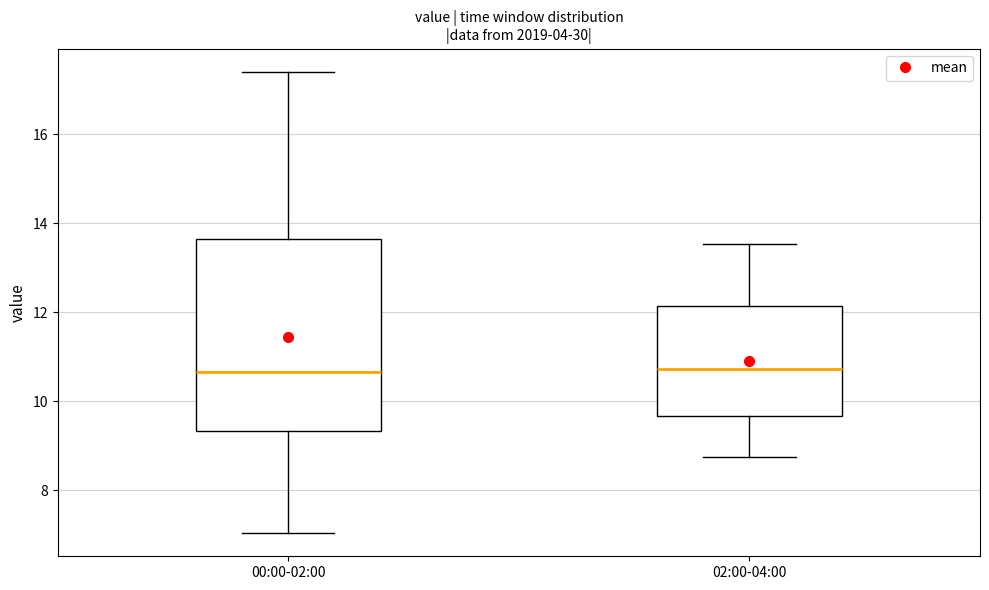

Where is the lower edge of the box for 00:00-02:00 on the y-axis? The values are not printed on the chart, so give them approximately, as read against the axis.

9.4